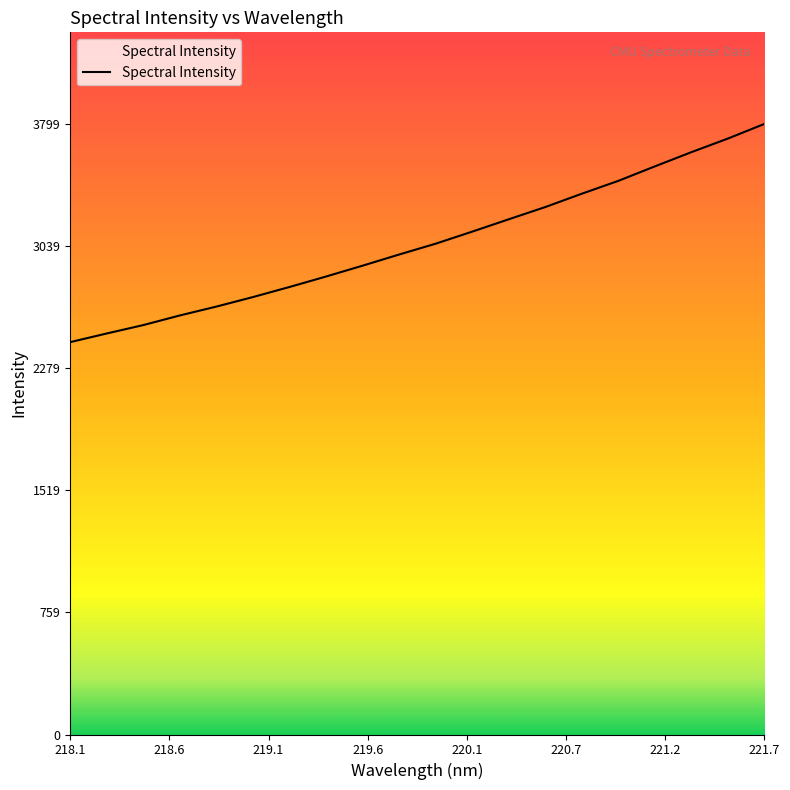

What is the difference between the maximum and minimum values?

1358.0